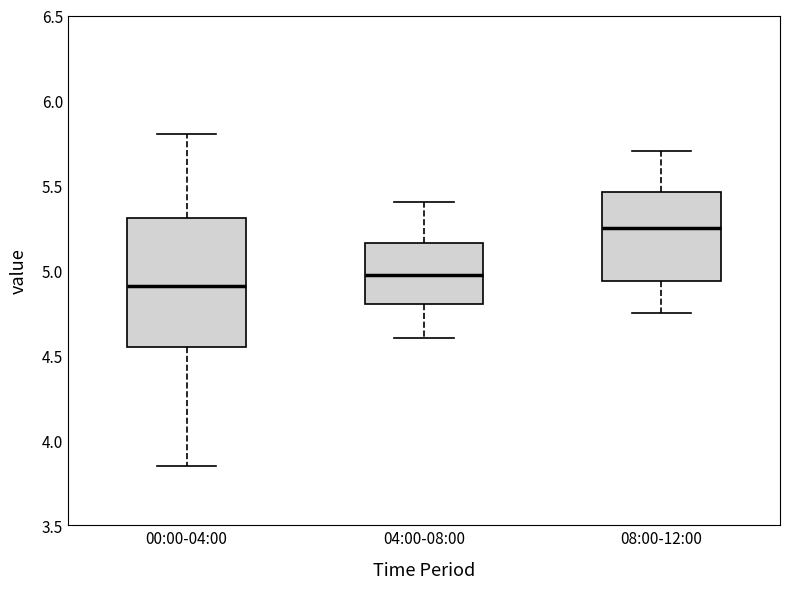

Which box is the tallest, from its lower edge to its upper edge?

00:00-04:00